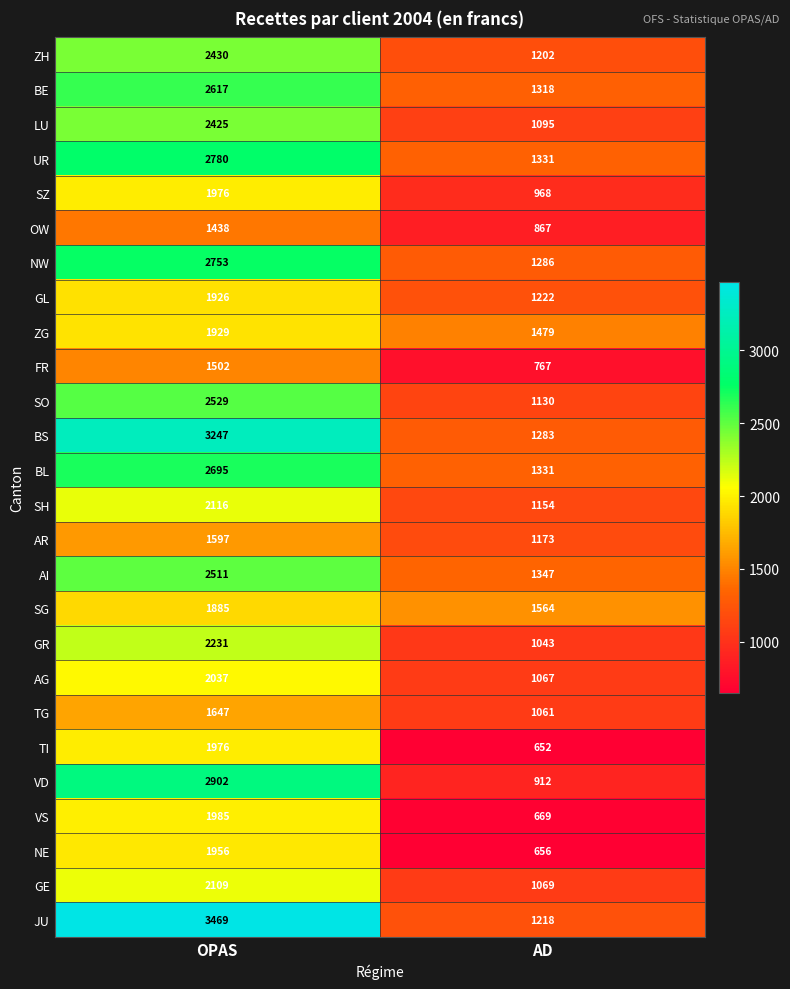

What is the average value of the LU series?

1760